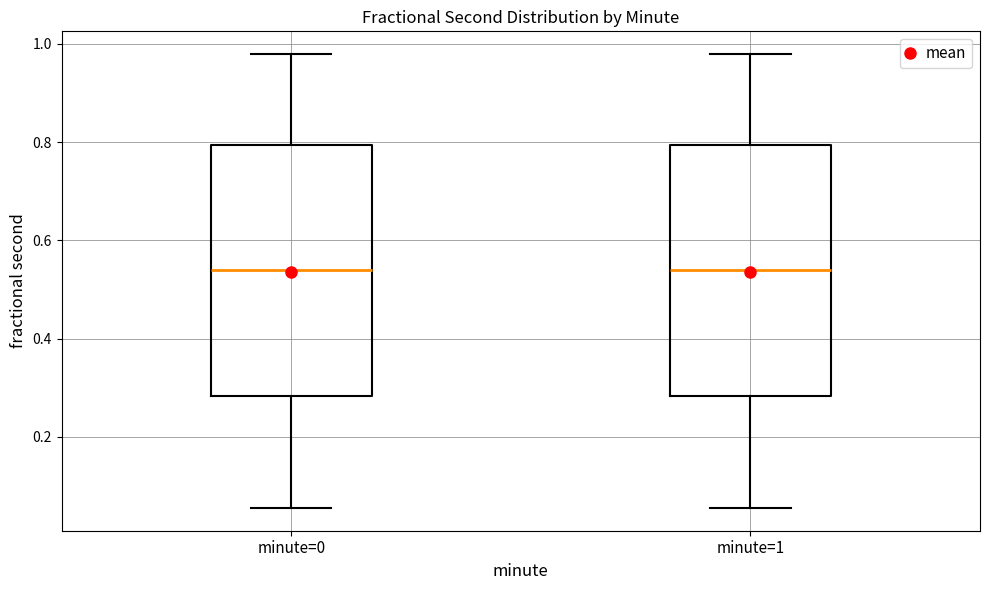

Reading left to right, transcribe this box plot: for each box, give where its median line is, the range the box spans, and where its two whiskers end, as read against the y-axis. The values are not printed on the chart, so give them approximately, as read against the axis.

minute=0: median 0.54, box 0.28 to 0.80, whiskers 0.06 to 0.98
minute=1: median 0.54, box 0.28 to 0.80, whiskers 0.06 to 0.98